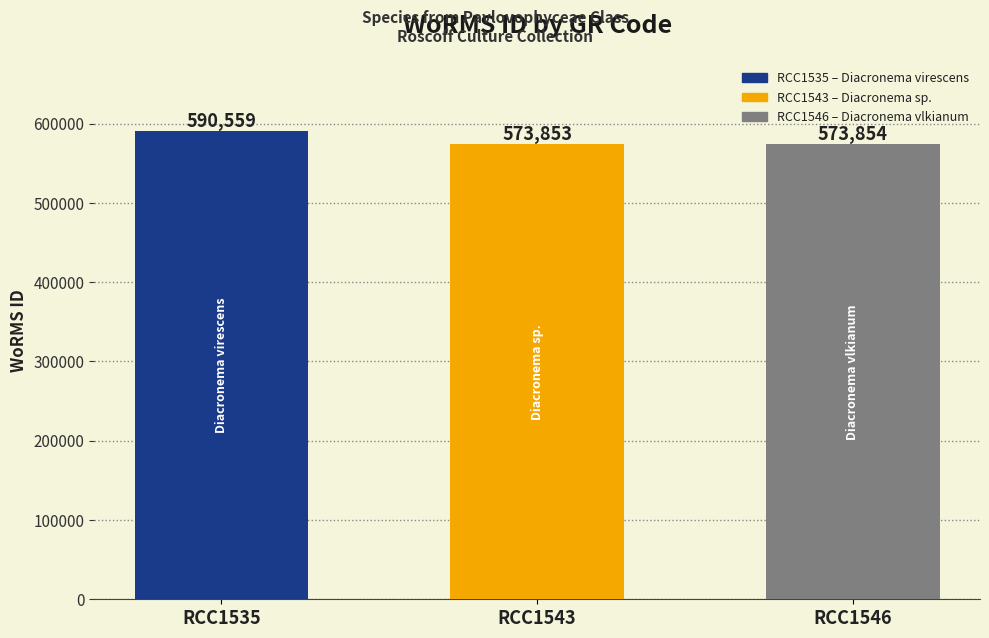

What is the smallest value displayed?

573853